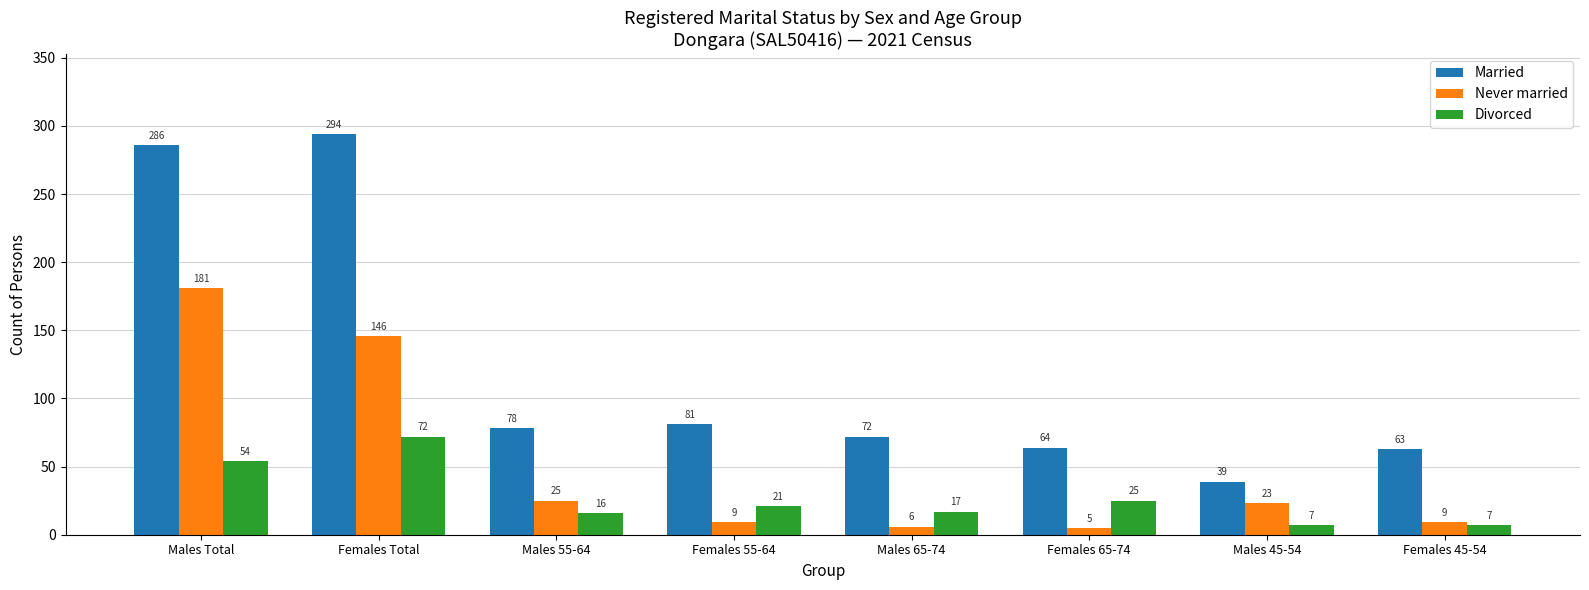

How many bars are there in each group?

3